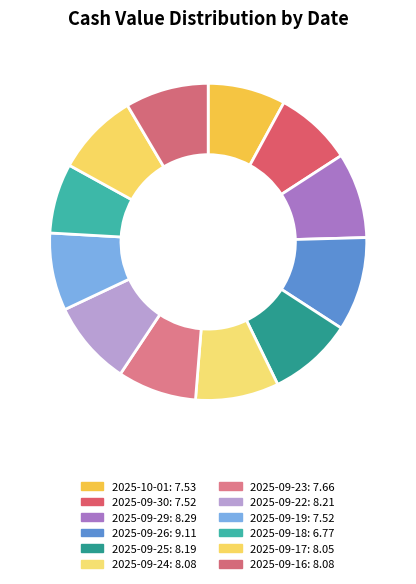

True or false: 2025-09-25 accounts for 22% of the total.

False